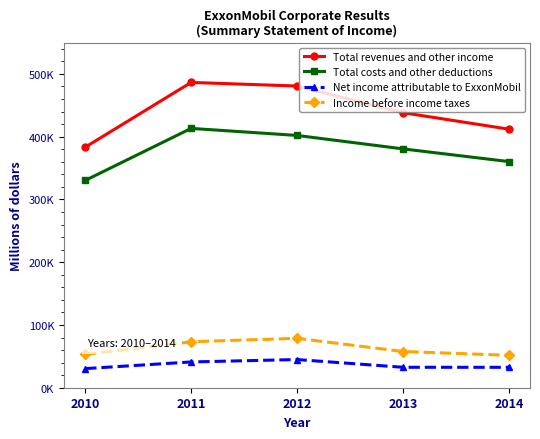

Does the chart have visible grid lines?

No